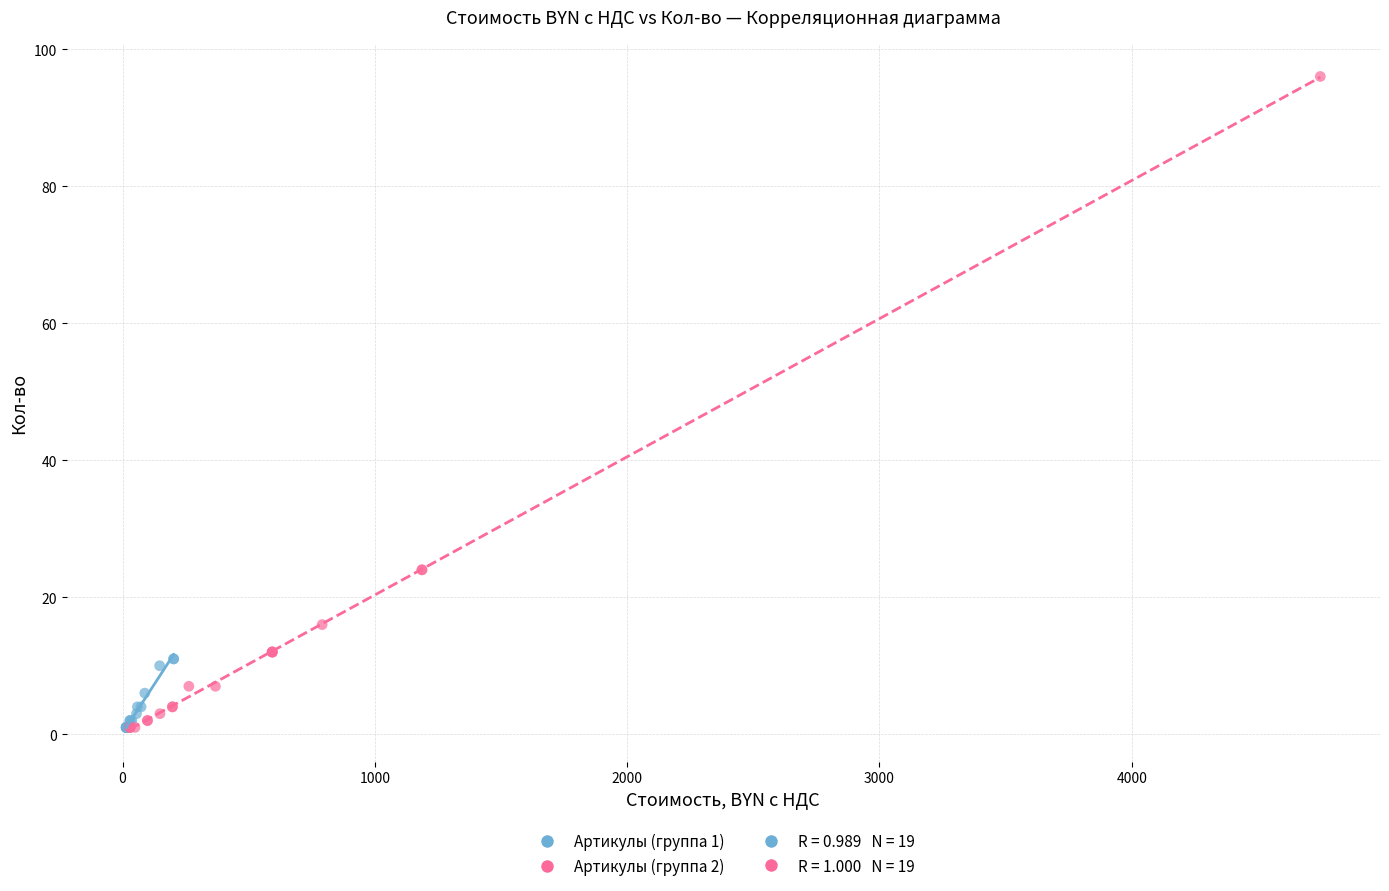

Which series has the largest Y range (max minus min)?

Артикулы (группа 2)